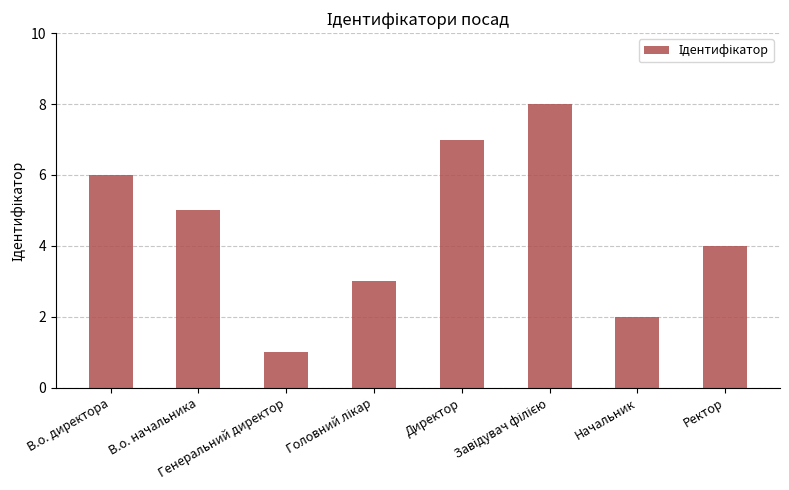

Read the value at Ректор.

4